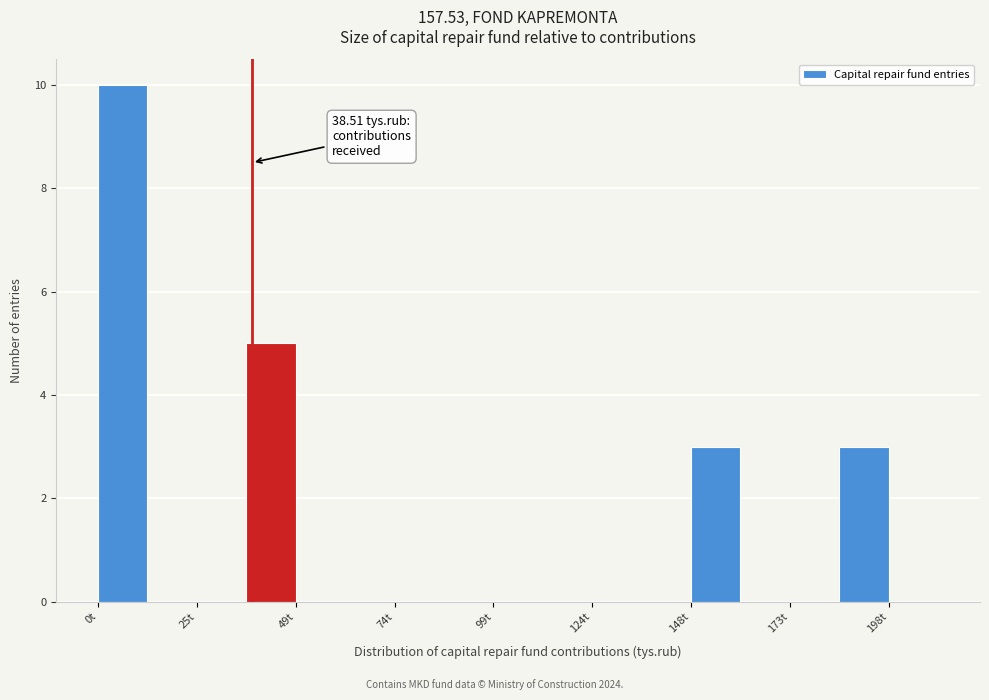

Around what value on the x-axis is the tallest bar? Give the approximate position of its centre, as read against the axis.

5